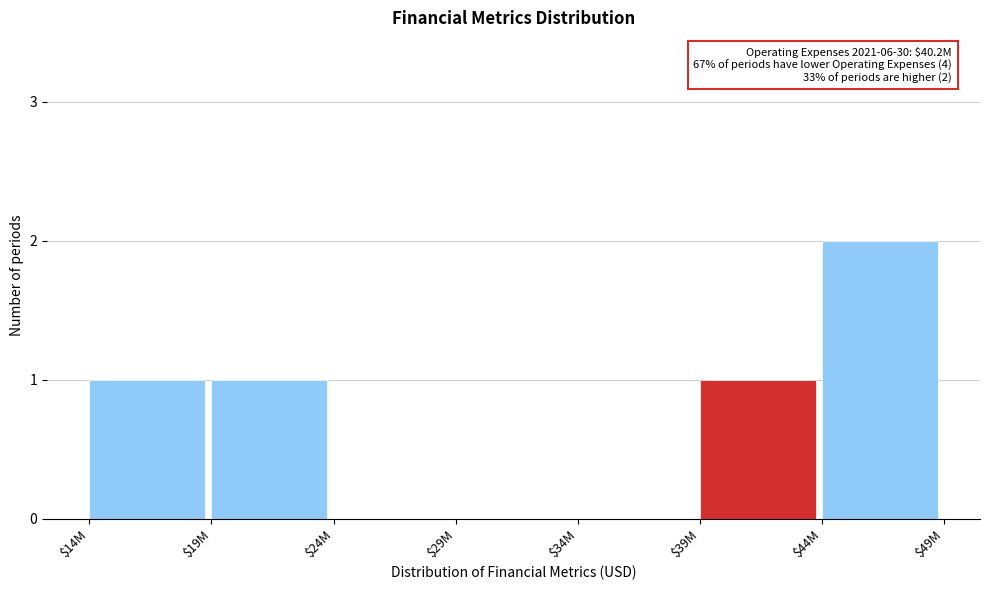

The value at $39M is 0. True or false?

False